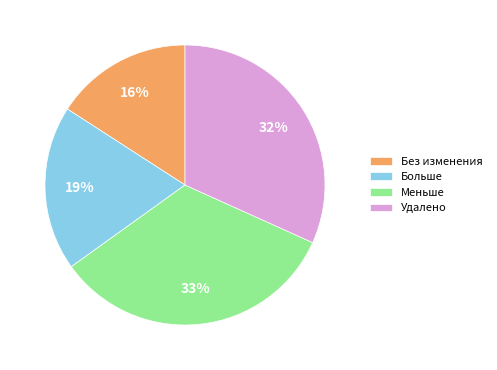

Combined, do Больше and Без изменения account for over 50%?

No